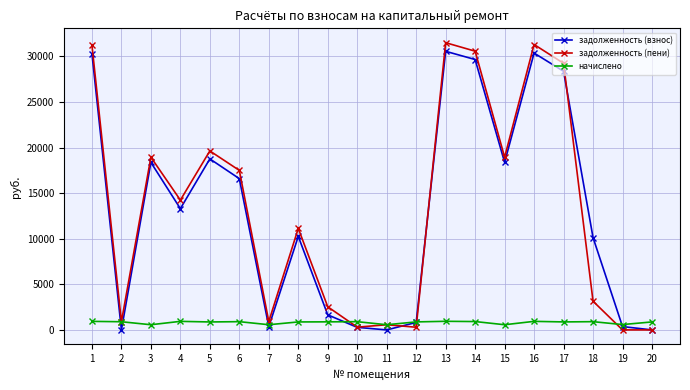

What is the total value across all series at 10?

1484.0